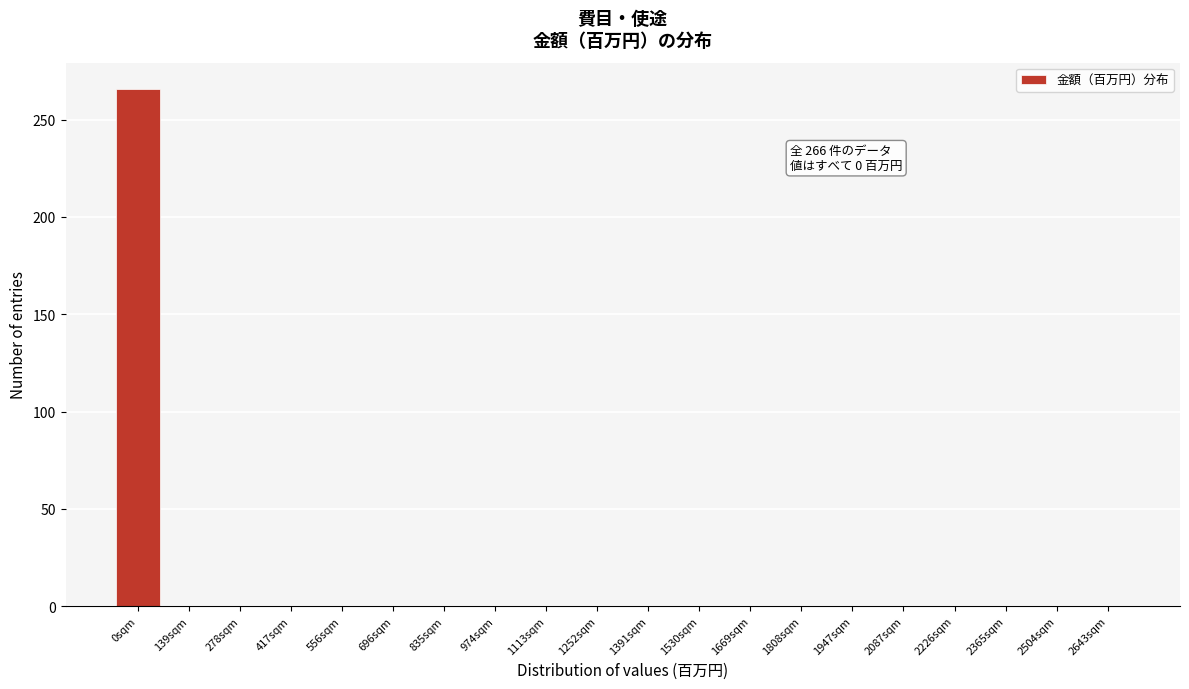

Reading left to right, list all the values displayed in this chart.

0sqm=266	139sqm=0	278sqm=0	417sqm=0	556sqm=0	696sqm=0	835sqm=0	974sqm=0	1113sqm=0	1252sqm=0	1391sqm=0	1530sqm=0	1669sqm=0	1808sqm=0	1947sqm=0	2087sqm=0	2226sqm=0	2365sqm=0	2504sqm=0	2643sqm=0